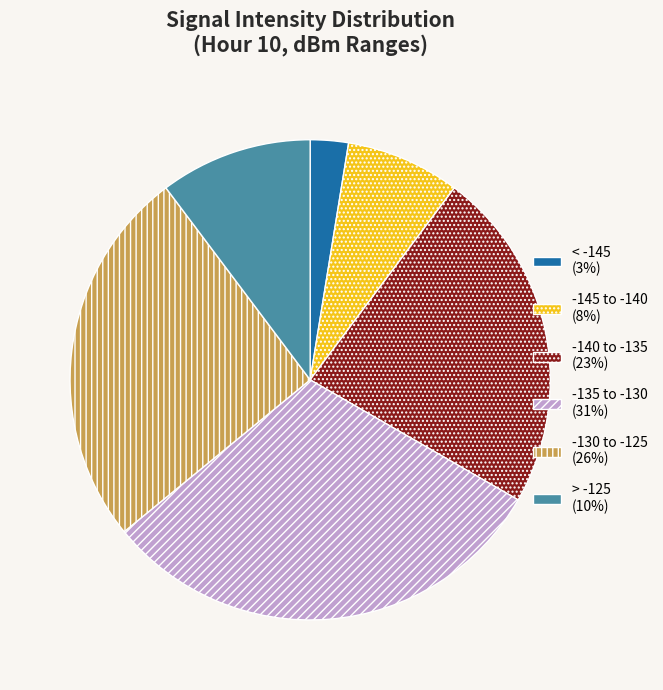

Is there any slice that represents more than half of the pie?

No